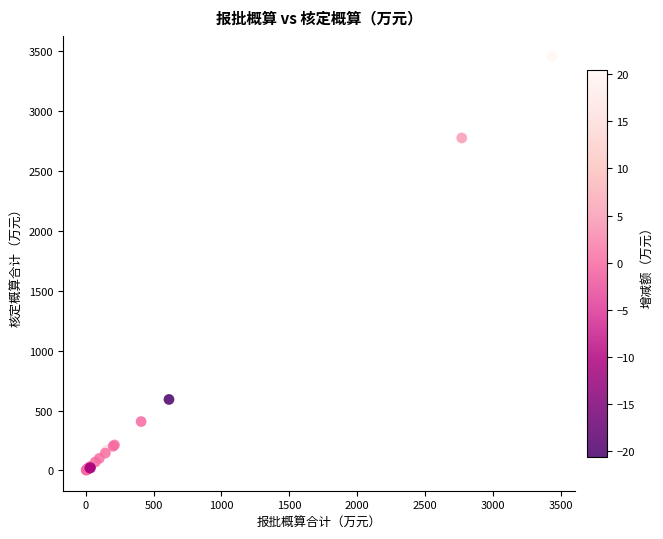

What Y value in the scatter plot is closest to 1728?

2774.8